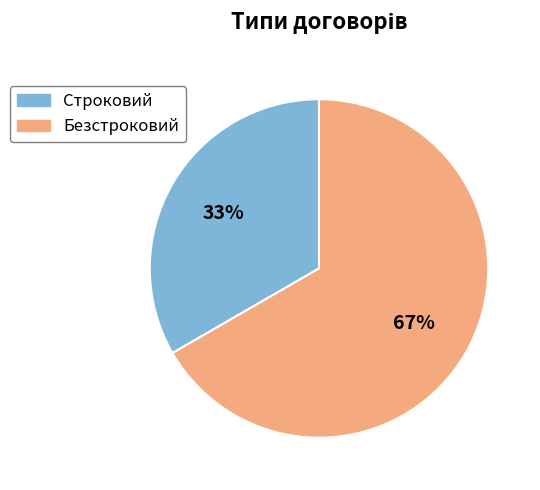

Does Безстроковий account for over 50% of the chart?

Yes